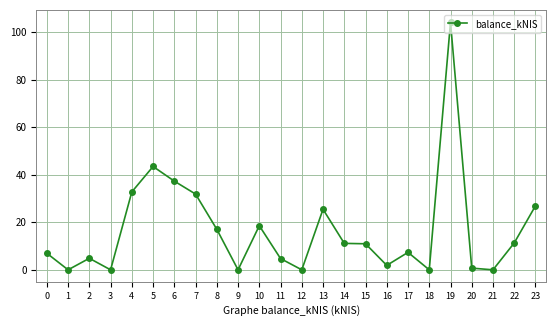

What is the change in value from 15 to 17?

-3.6